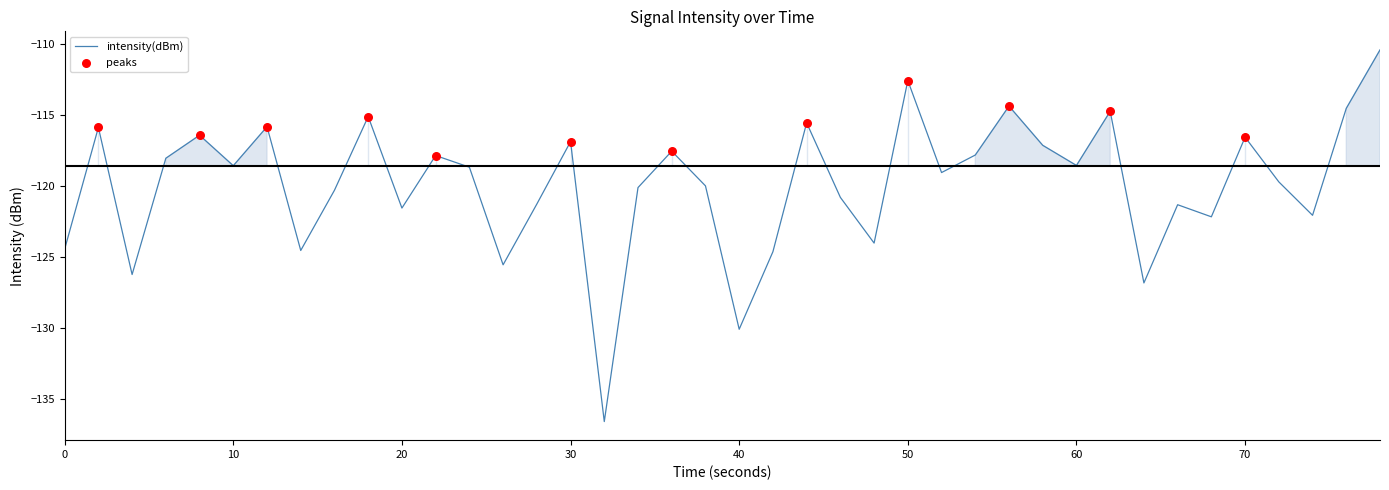

What is the difference between the maximum and minimum values?

26.1